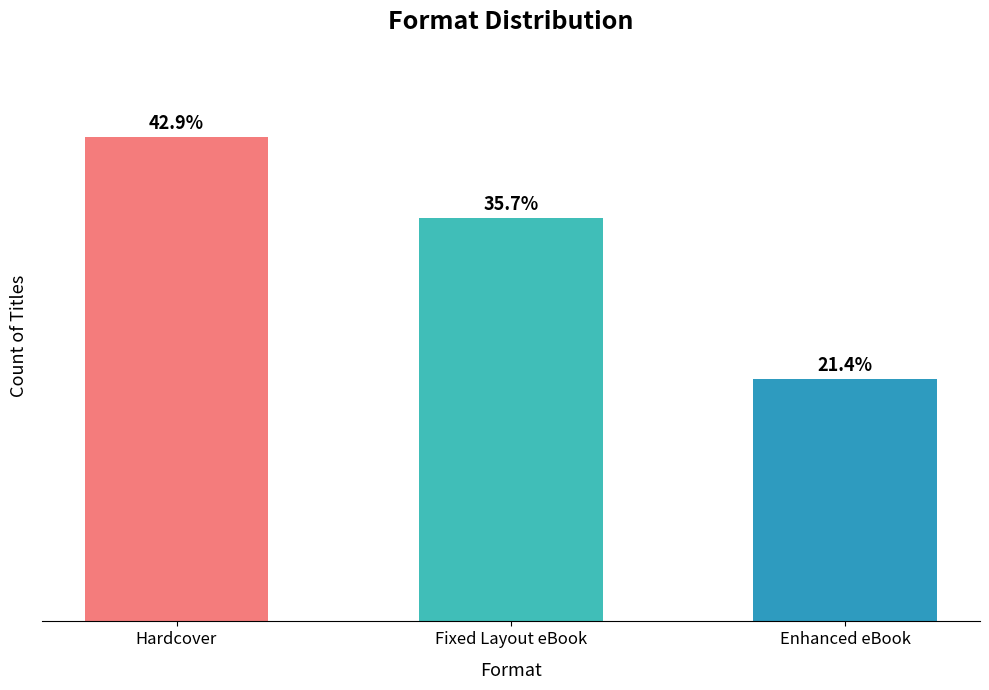

What position from the left is Enhanced eBook?

3